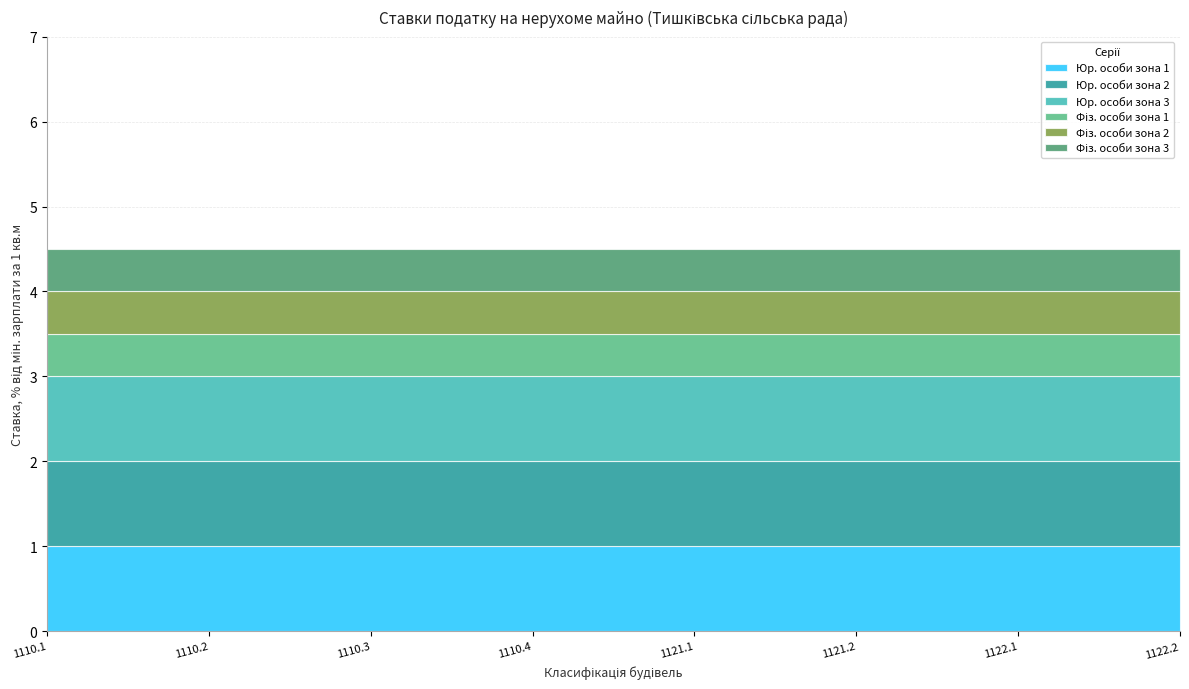

At how many categories does at least one series exceed 0?

8